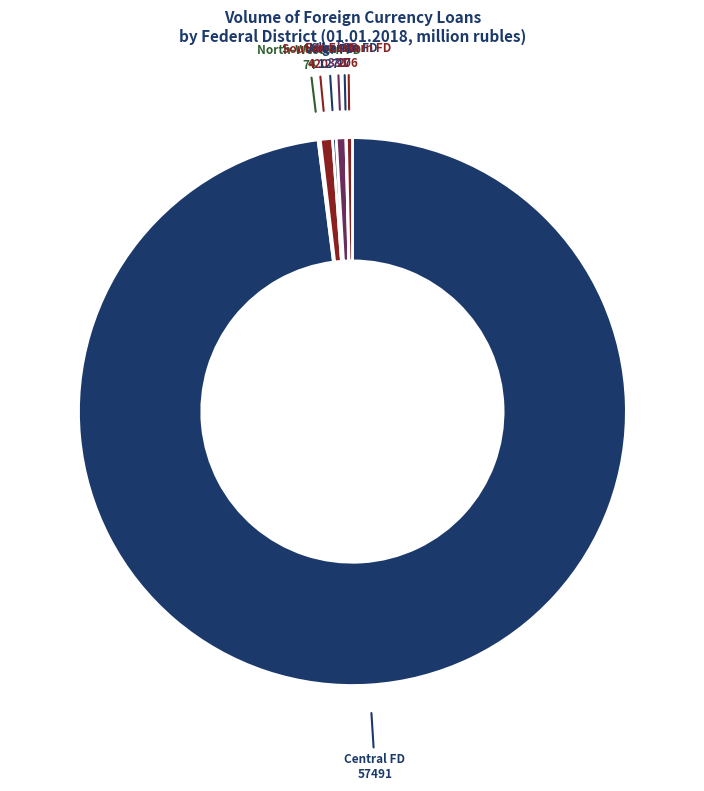

Which category has the smallest portion of the pie?

Siberian Federal District